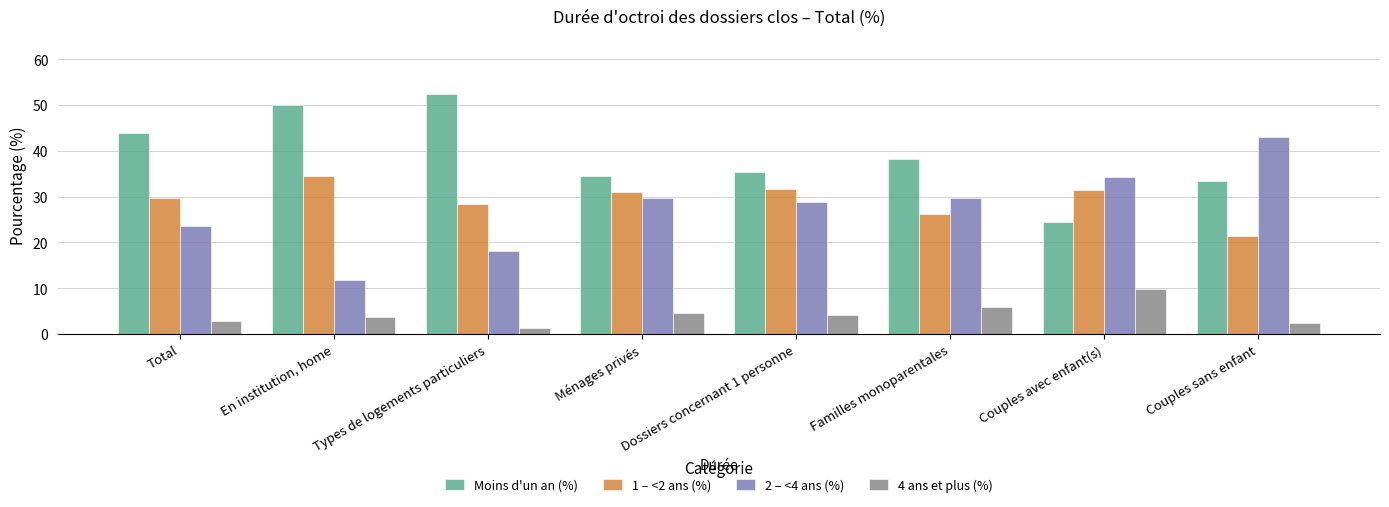

Which series has the largest total across all categories?

Moins d'un an (%)